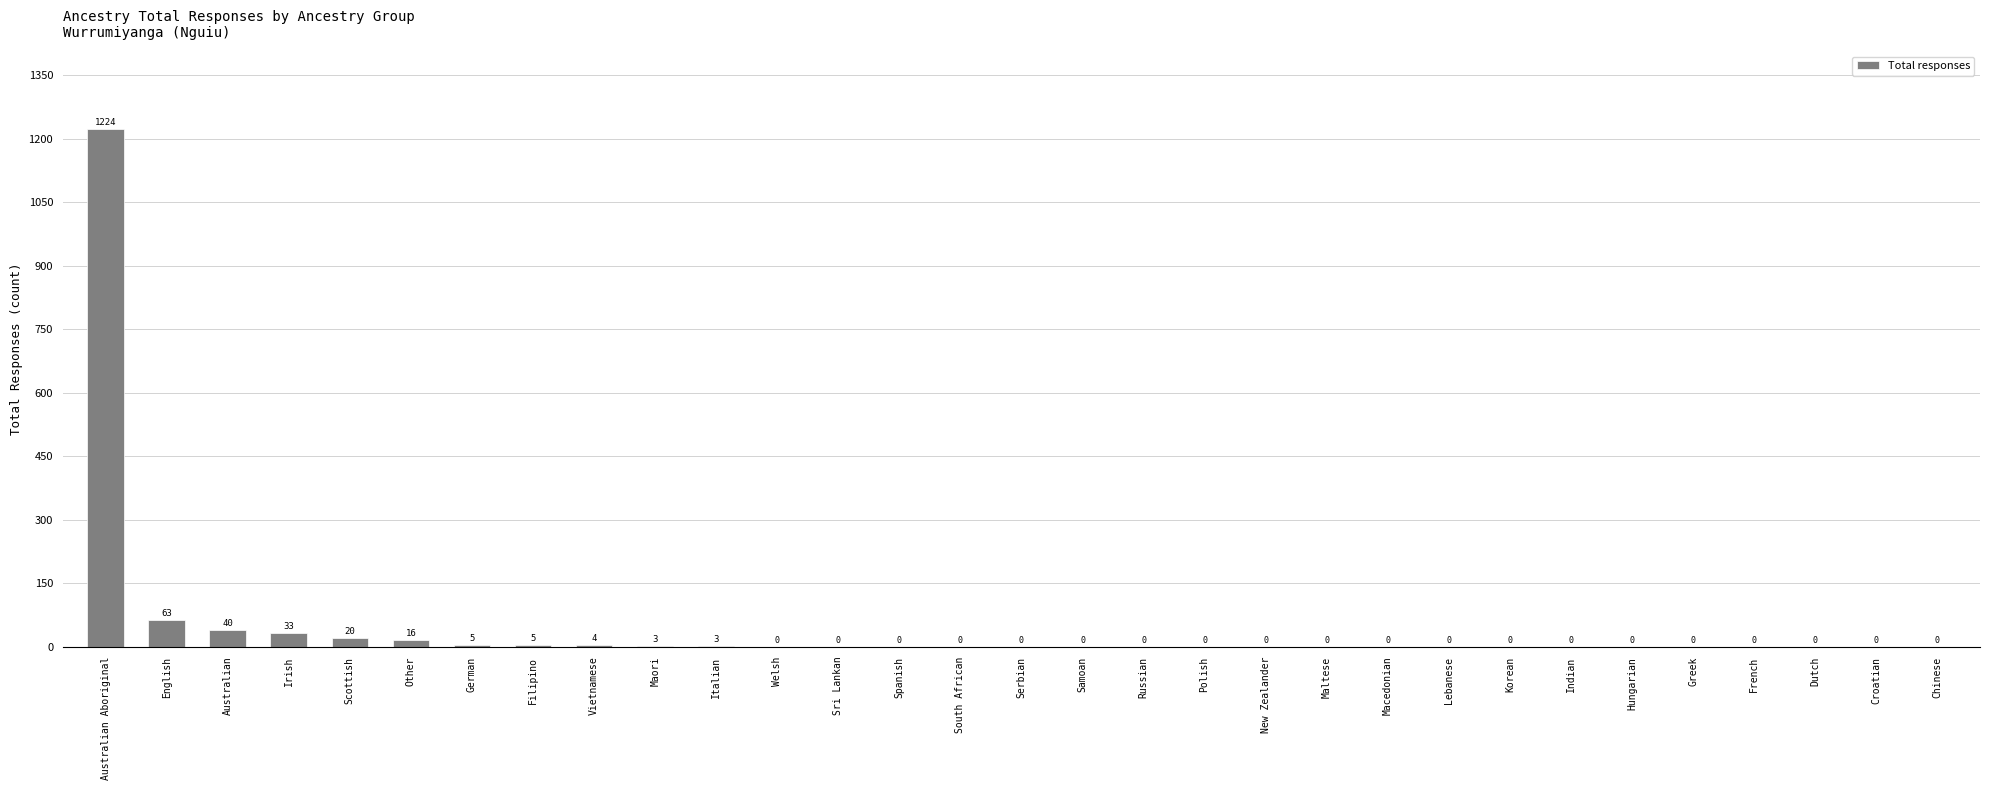

Reading left to right, list all the values displayed in this chart.

1224	63	40	33	20	16	5	5	4	3	3	0	0	0	0	0	0	0	0	0	0	0	0	0	0	0	0	0	0	0	0